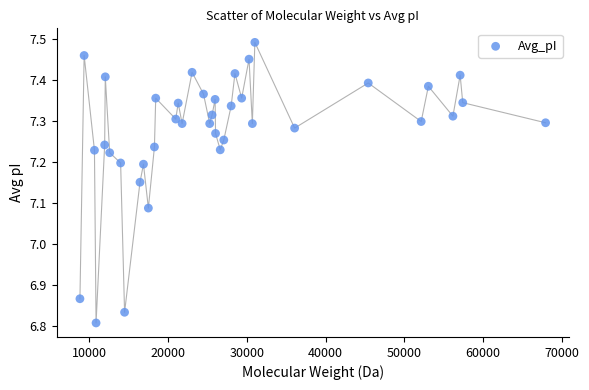

What is the range of X values (max minus min)?

59114.4